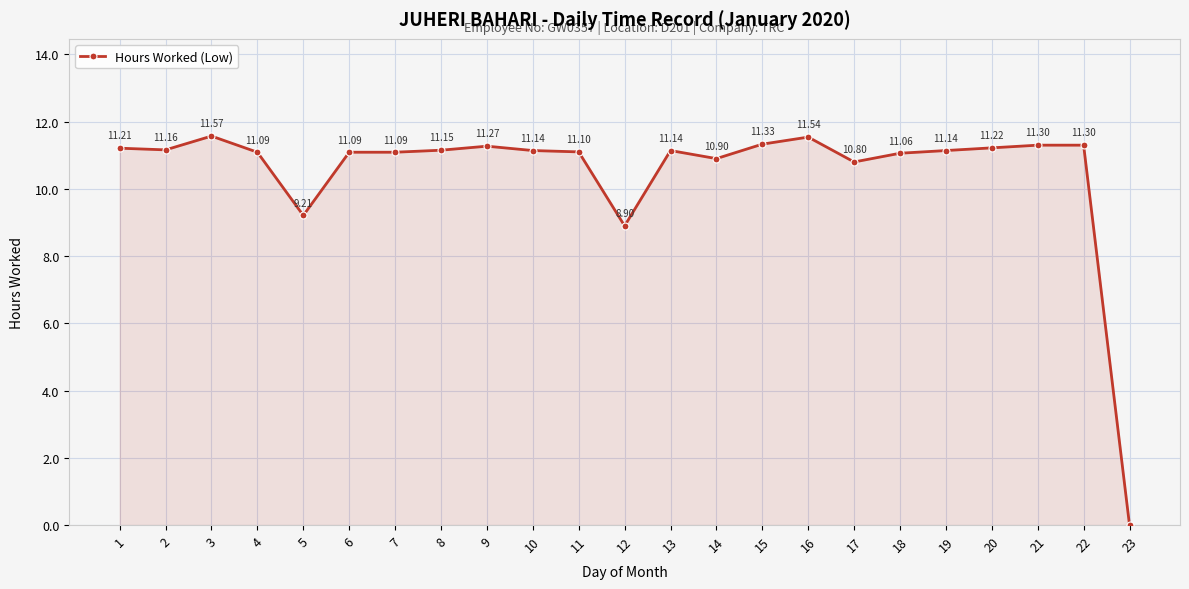

Reading left to right, list all the values displayed in this chart.

1=11.2	2=11.2	3=11.6	4=11.1	5=9.2	6=11.1	7=11.1	8=11.2	9=11.3	10=11.1	11=11.1	12=8.9	13=11.1	14=10.9	15=11.3	16=11.5	17=10.8	18=11.1	19=11.1	20=11.2	21=11.3	22=11.3	23=0.0